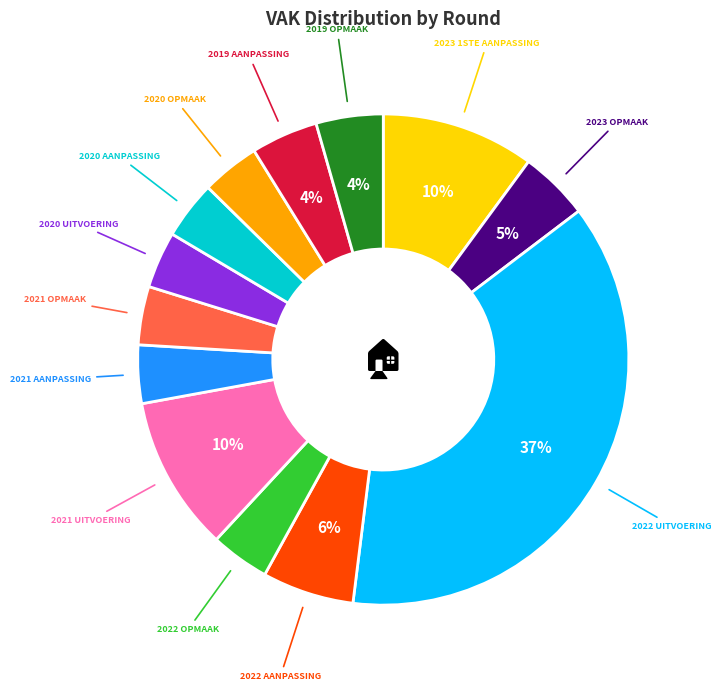

Is there a majority slice in this chart?

No